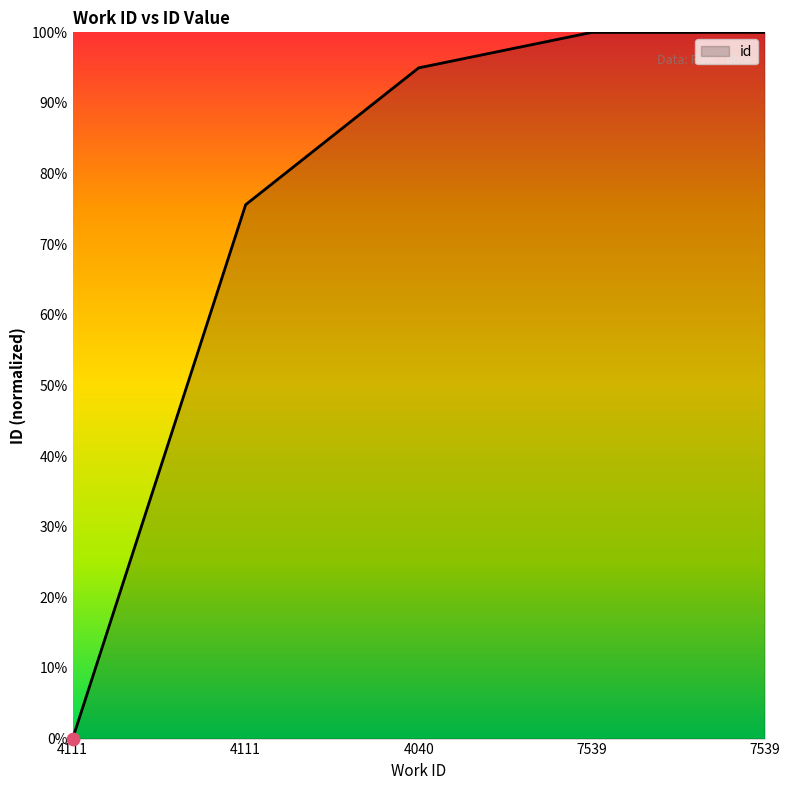

What is the change in value from 4111 to 4040?

+0.2